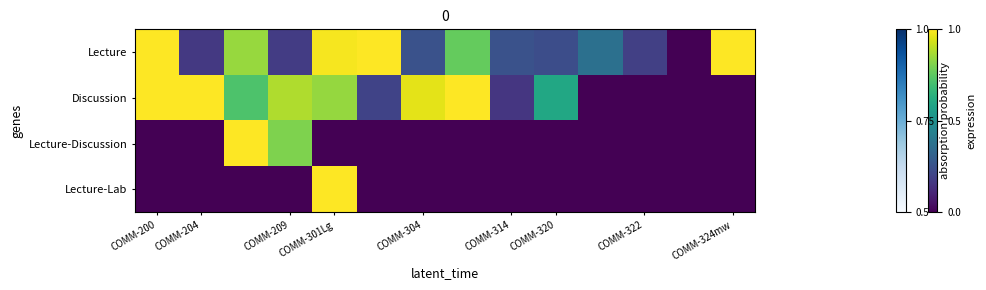

How many distinct data groups are displayed?

4